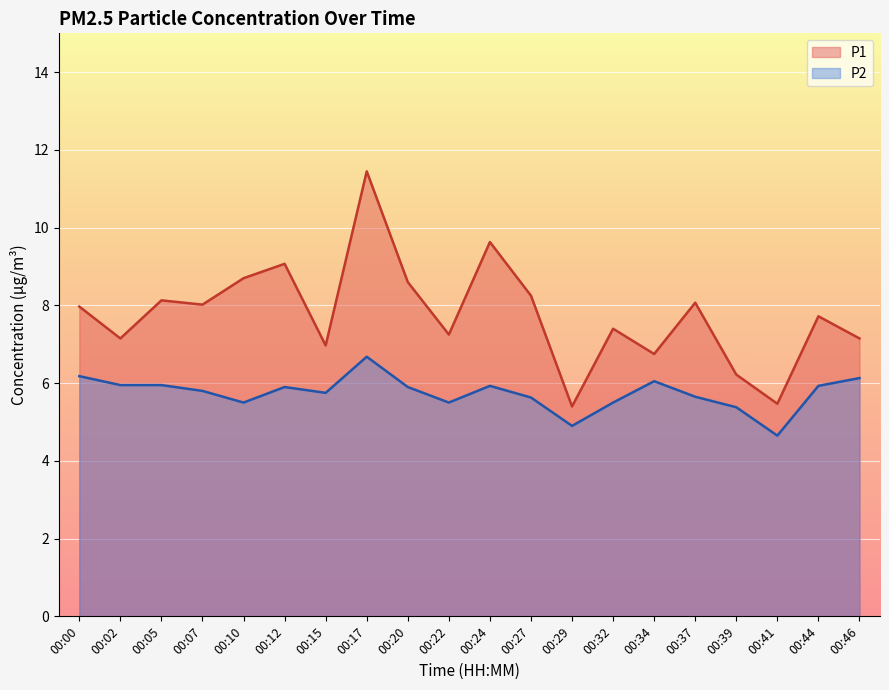

Reading left to right, transcribe all the data shown in this chart.

P1: 8.0	7.2	8.1	8.0	8.7	9.1	7.0	11.4	8.6	7.2	9.6	8.2	5.4	7.4	6.8	8.1	6.2	5.5	7.7	7.2
P2: 6.2	6.0	6.0	5.8	5.5	5.9	5.8	6.7	5.9	5.5	5.9	5.6	4.9	5.5	6.0	5.7	5.4	4.7	5.9	6.1